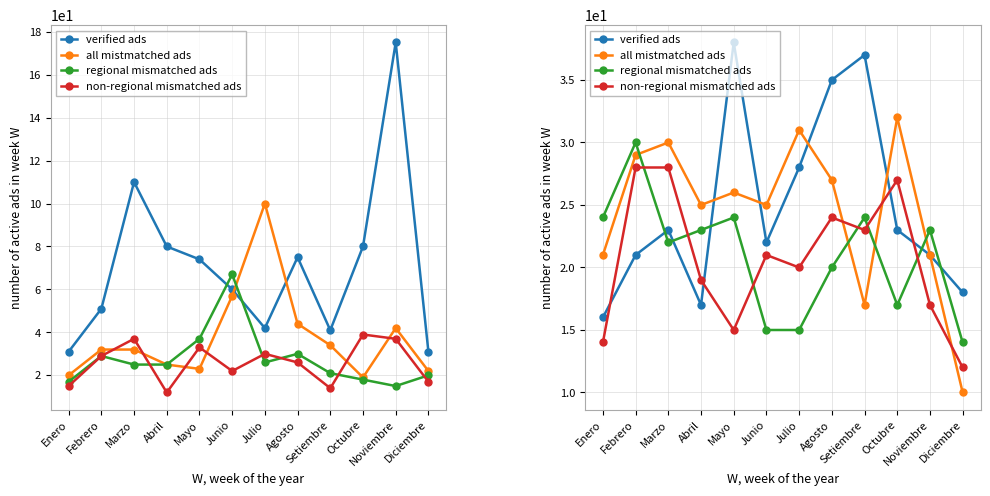

What is the sum of all all mistmatched ads values?

294